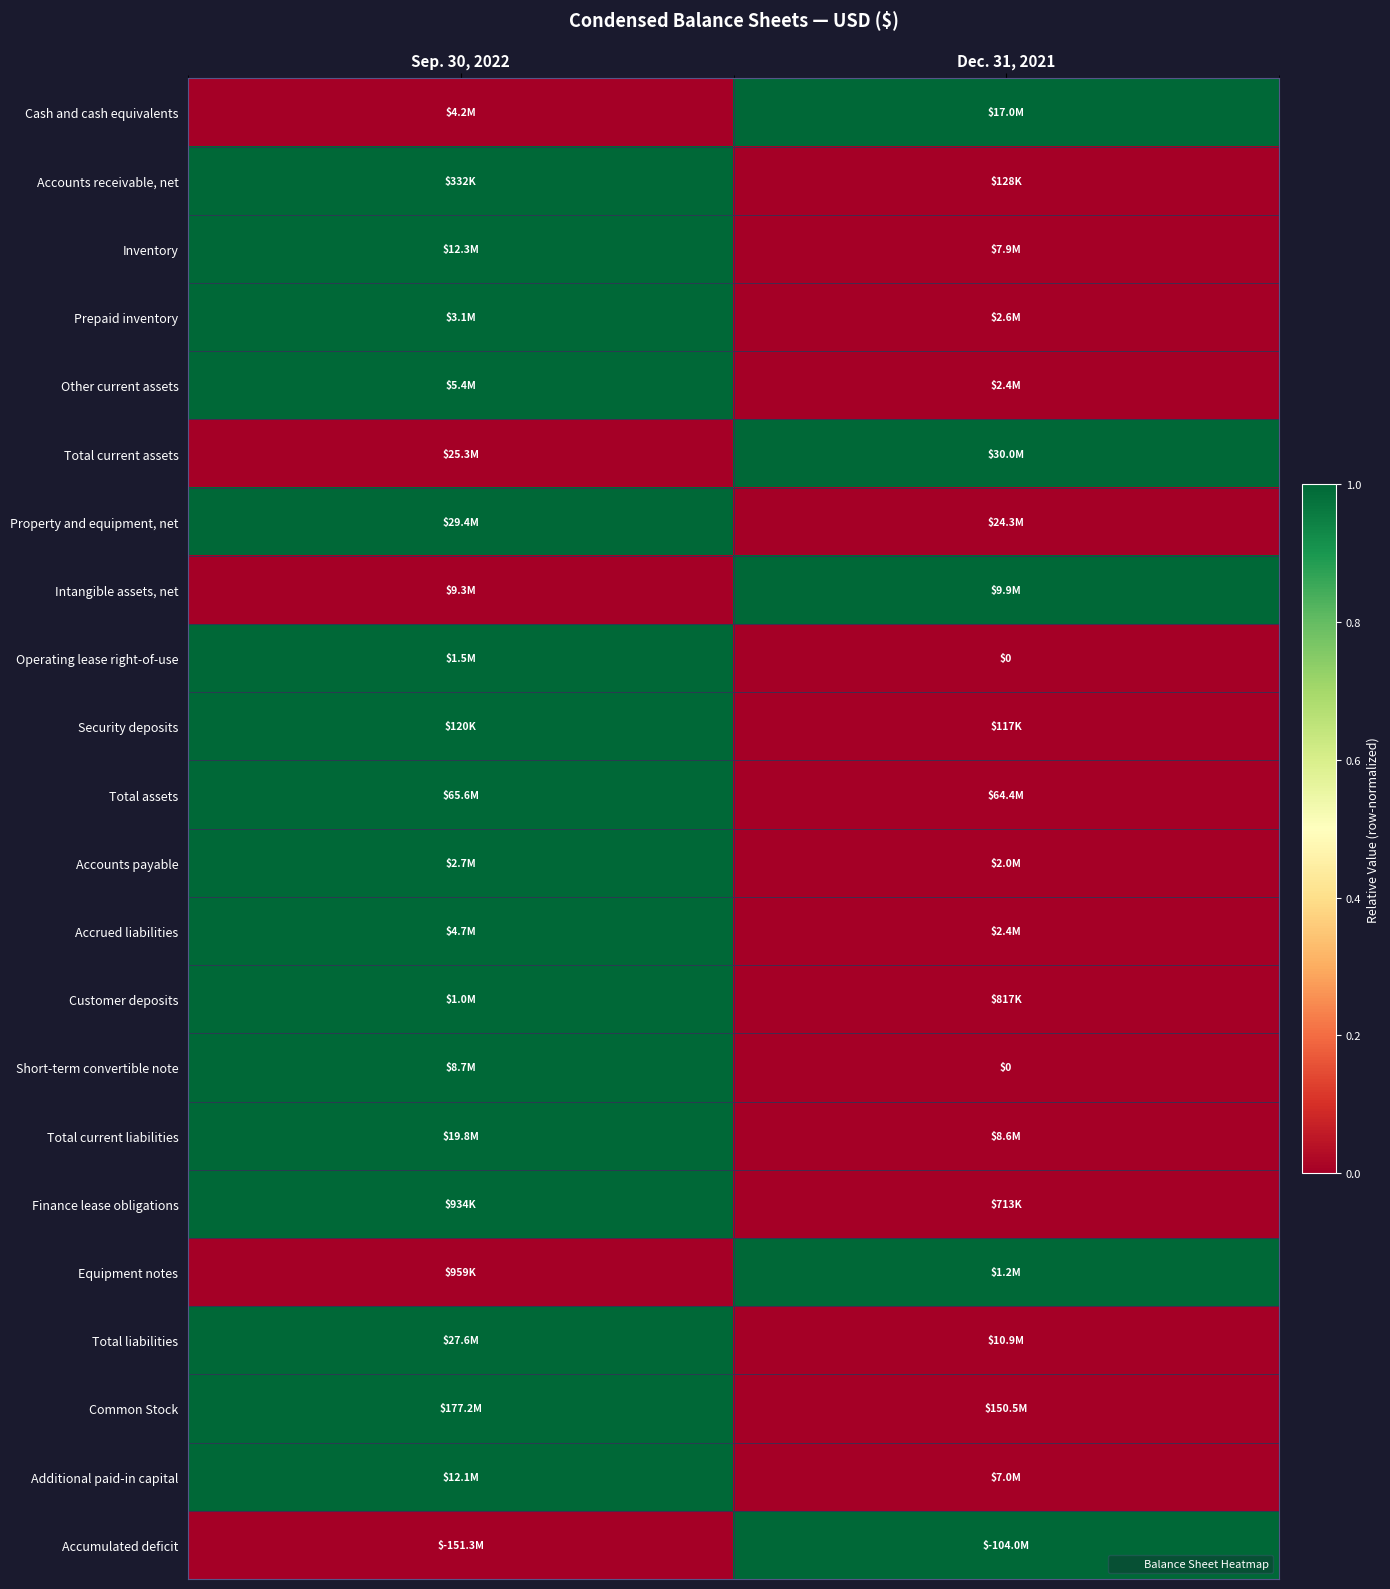

The Inventory series shows 1 at Dec. 31, 2021. True or false?

False